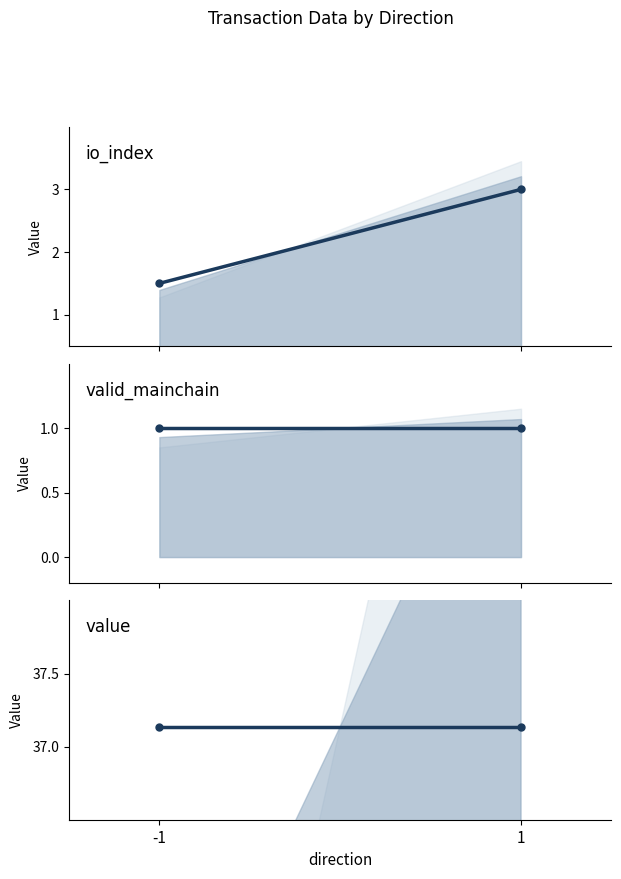

What is the value of the valid_mainchain point at the 1st from the left?

1.0